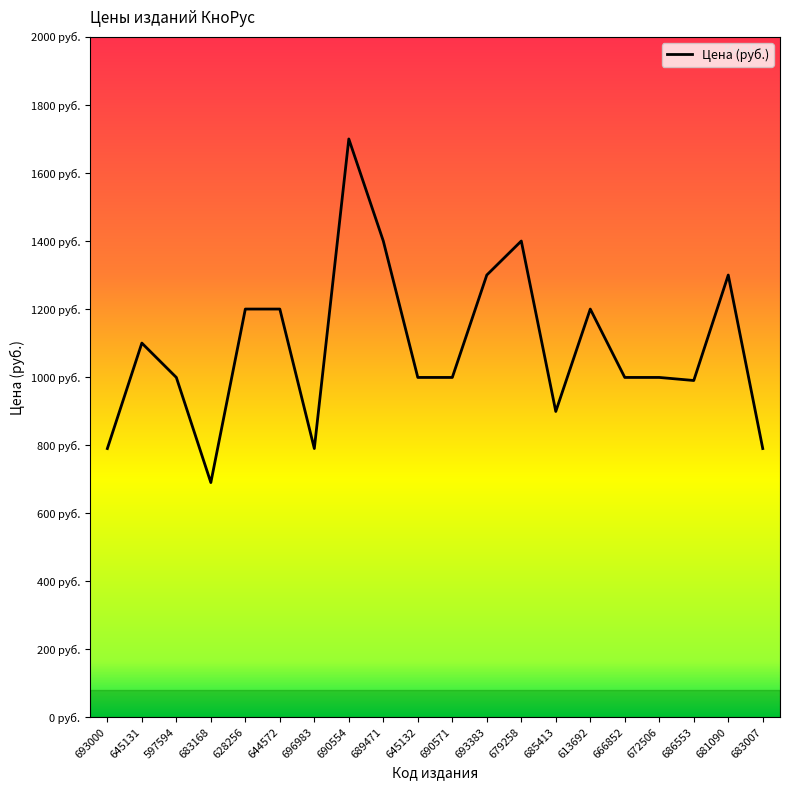

Reading left to right, list all the values displayed in this chart.

693000=790	645131=1100	597594=999	683168=690	628256=1200	644572=1200	696983=790	690554=1700	689471=1400	645132=999	690571=999	693383=1300	679258=1400	685413=899	613692=1200	666852=999	672506=999	686553=990	681090=1300	683007=790